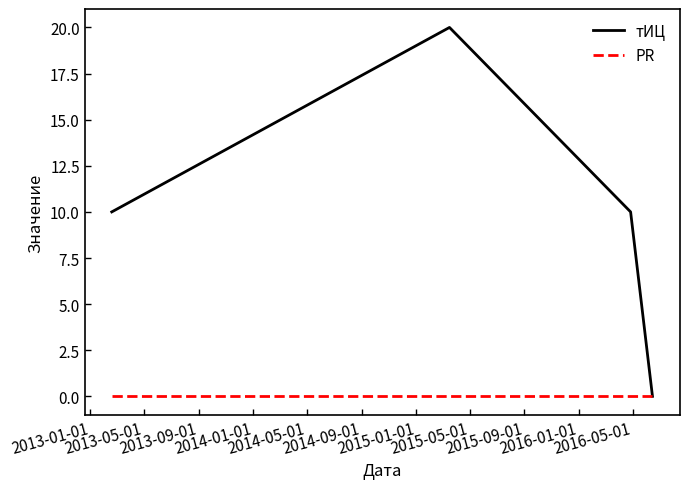

In тИЦ, how many points are higher than both neighbors (excluding endpoints)?

1